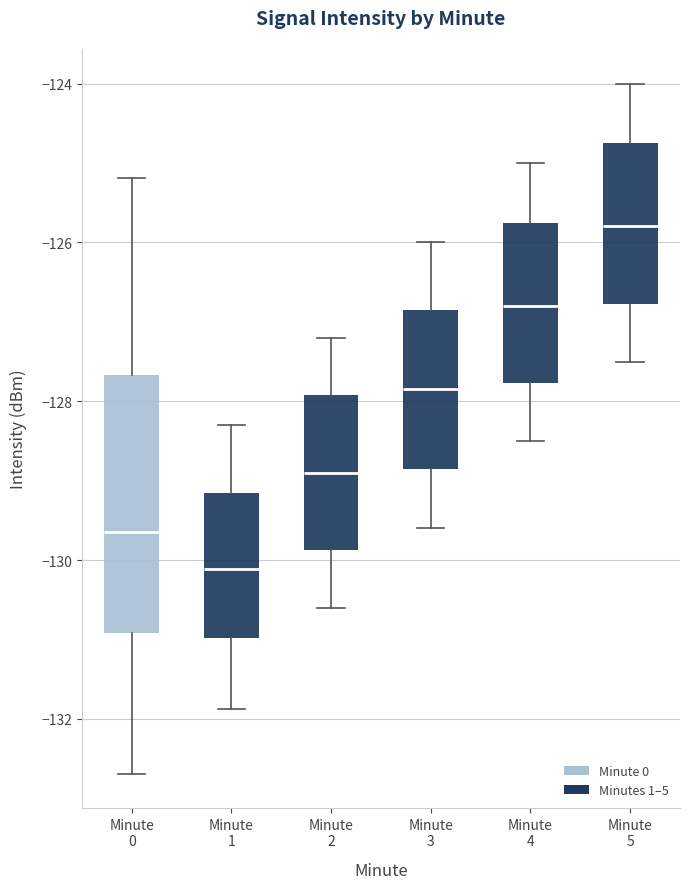

Which box is the tallest, from its lower edge to its upper edge?

Minute 0